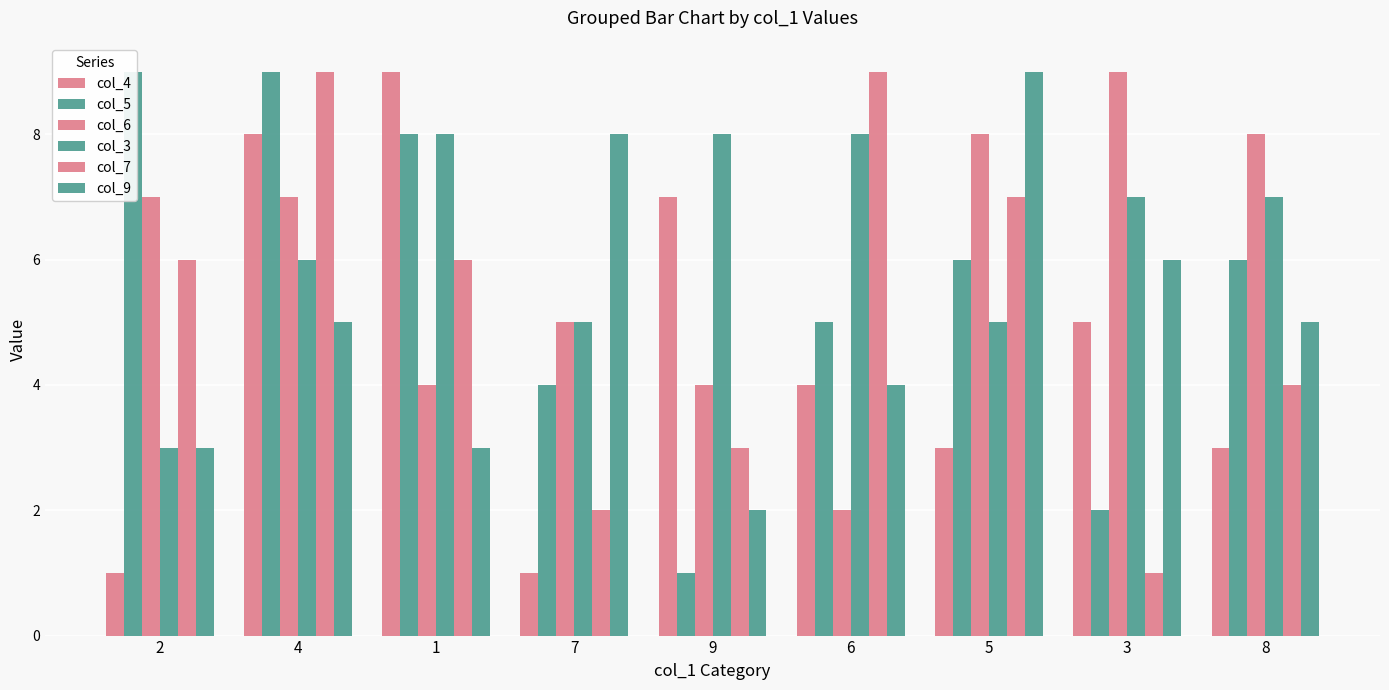

Which series has the widest spread of values?

col_4